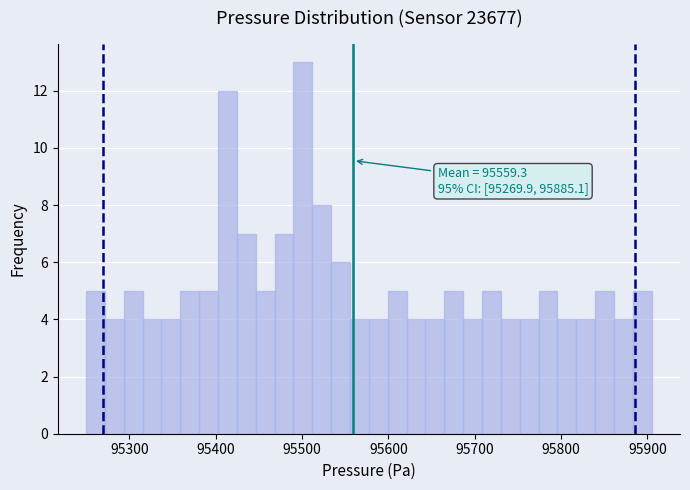

Read against the x-axis, roughly where is the centre of the tallest bar?

95500